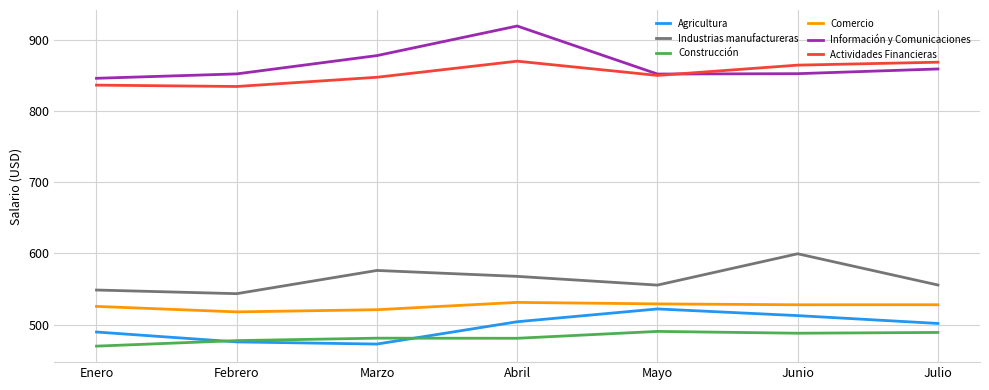

Is the value of Información y Comunicaciones at Marzo greater than the value of Actividades Financieras at Enero?

Yes